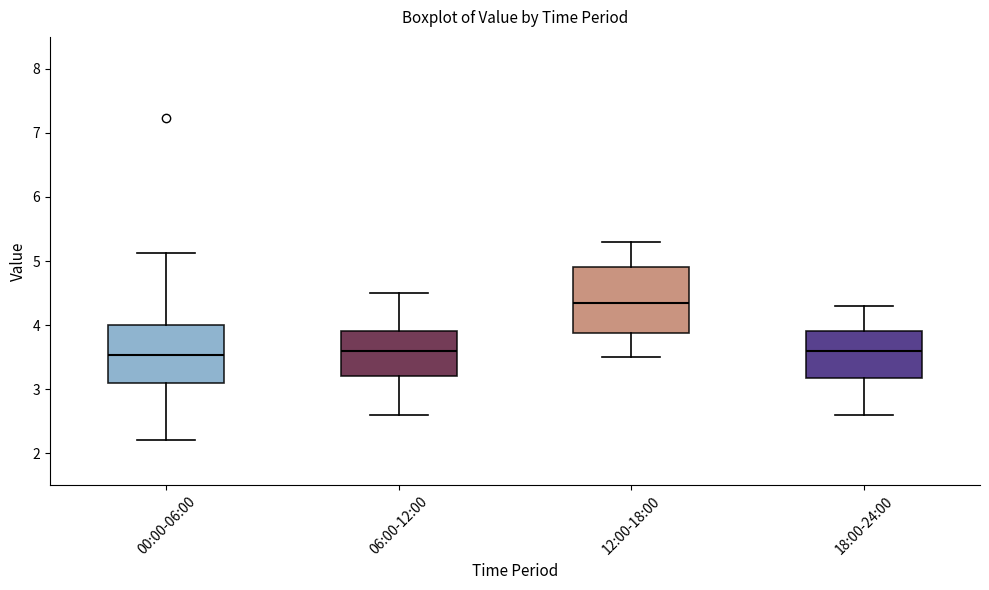

Which box is the tallest, from its lower edge to its upper edge?

12:00-18:00